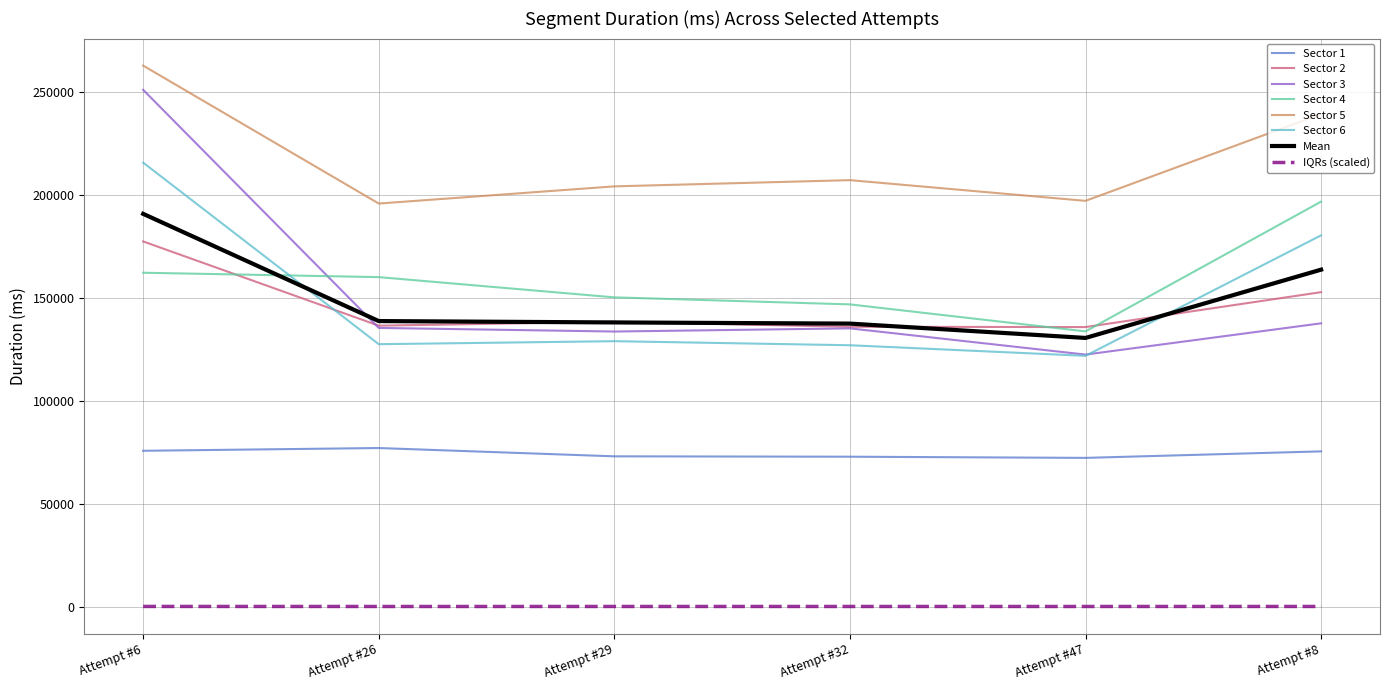

What are all the series names shown in the legend?

Sector 1, Sector 2, Sector 3, Sector 4, Sector 5, Sector 6, Mean, IQRs (scaled)